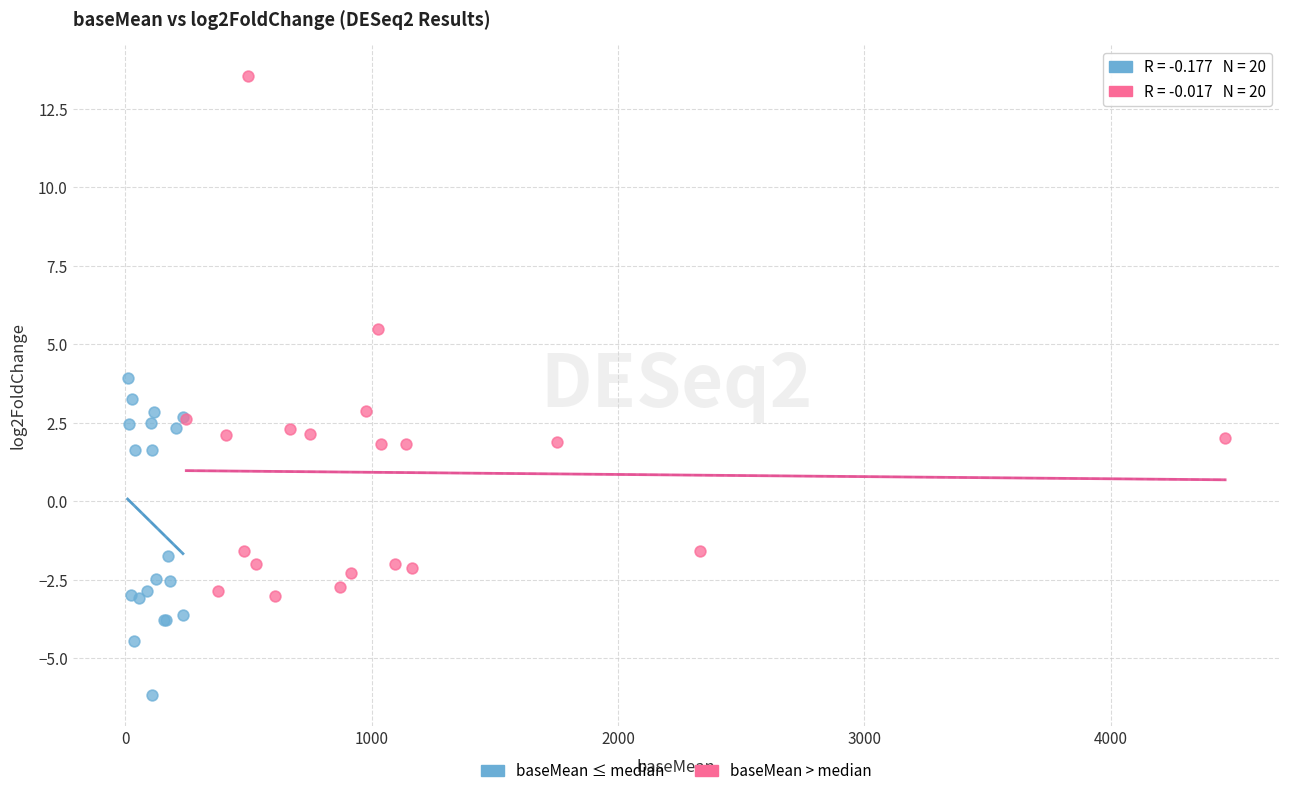

What are all the series names shown in the legend?

baseMean ≤ median, baseMean > median